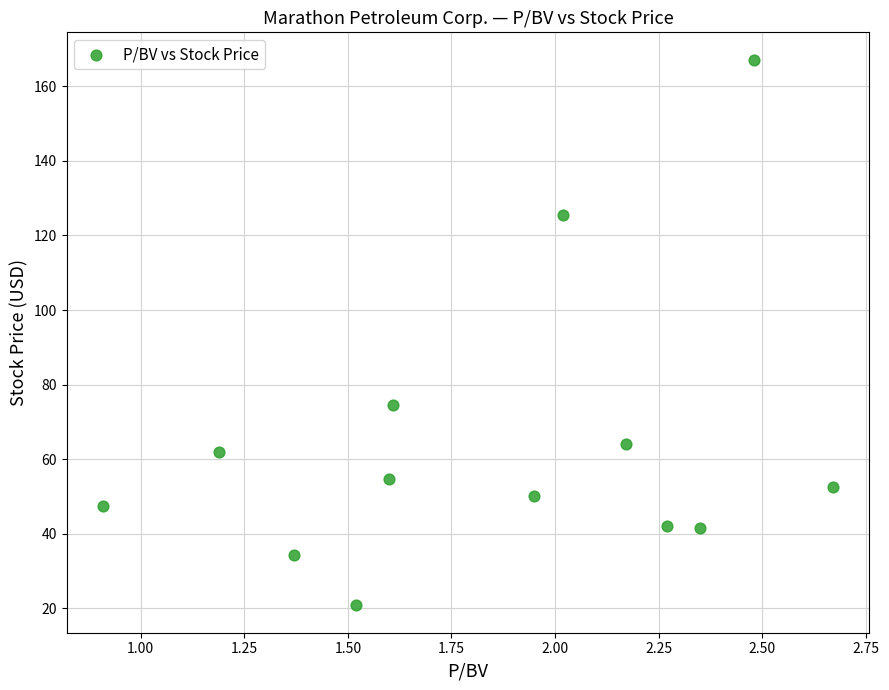

What is the range of Y values (max minus min)?

146.4